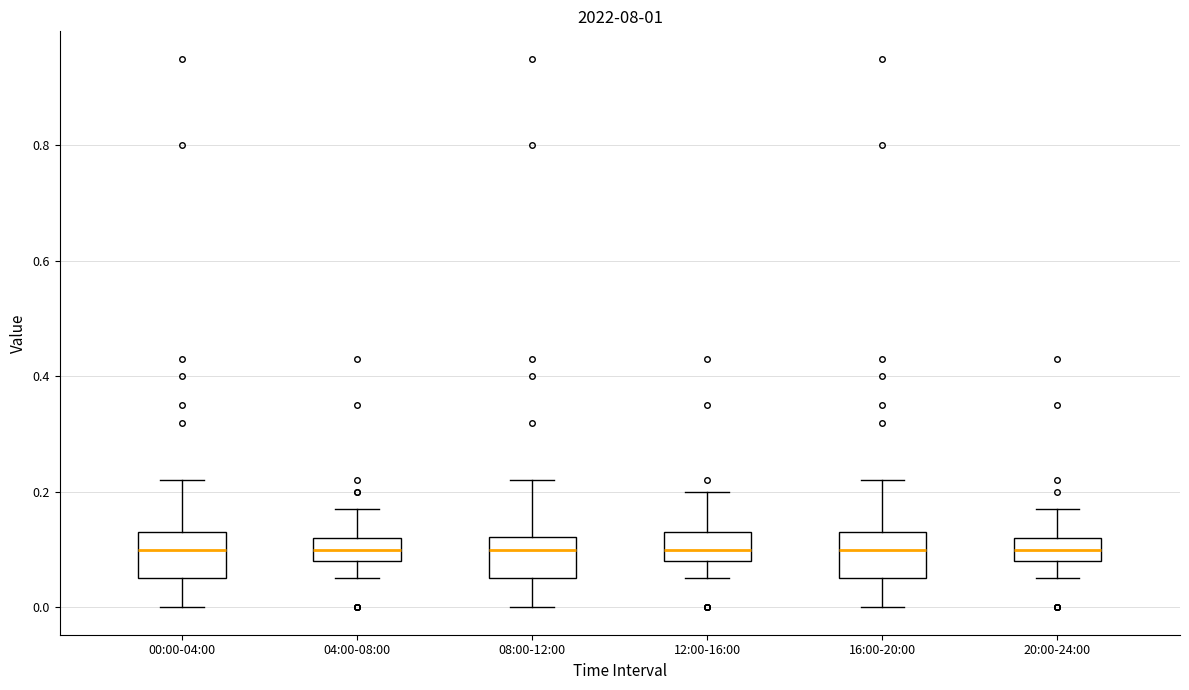

Reading left to right, read every box against the y-axis: the position of its median line, the range the box covers, and the ends of its whiskers. The values are not printed on the chart, so give them approximately, as read against the axis.

00:00-04:00: median 0.10, box 0.06 to 0.14, whiskers 0.00 to 0.22
04:00-08:00: median 0.10, box 0.08 to 0.12, whiskers 0.06 to 0.18
08:00-12:00: median 0.10, box 0.06 to 0.12, whiskers 0.00 to 0.22
12:00-16:00: median 0.10, box 0.08 to 0.14, whiskers 0.06 to 0.20
16:00-20:00: median 0.10, box 0.06 to 0.14, whiskers 0.00 to 0.22
20:00-24:00: median 0.10, box 0.08 to 0.12, whiskers 0.06 to 0.18